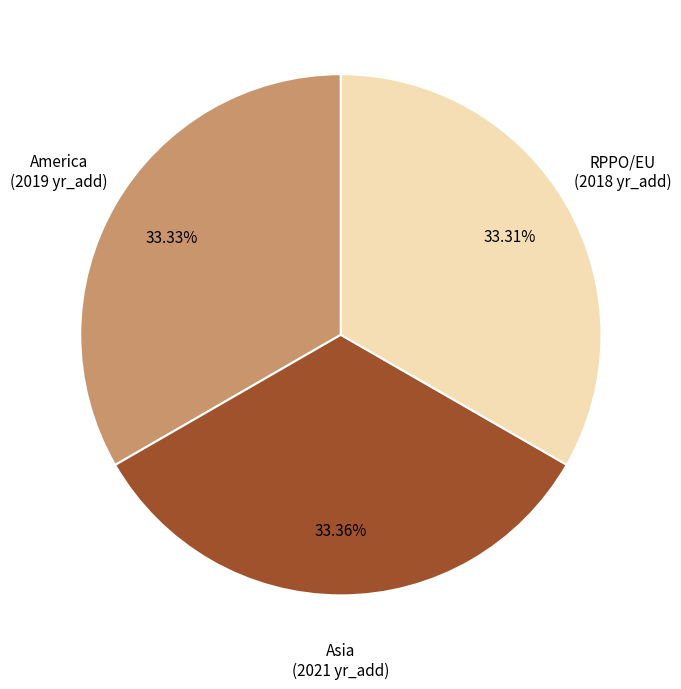

Count the number of slices in the pie.

3